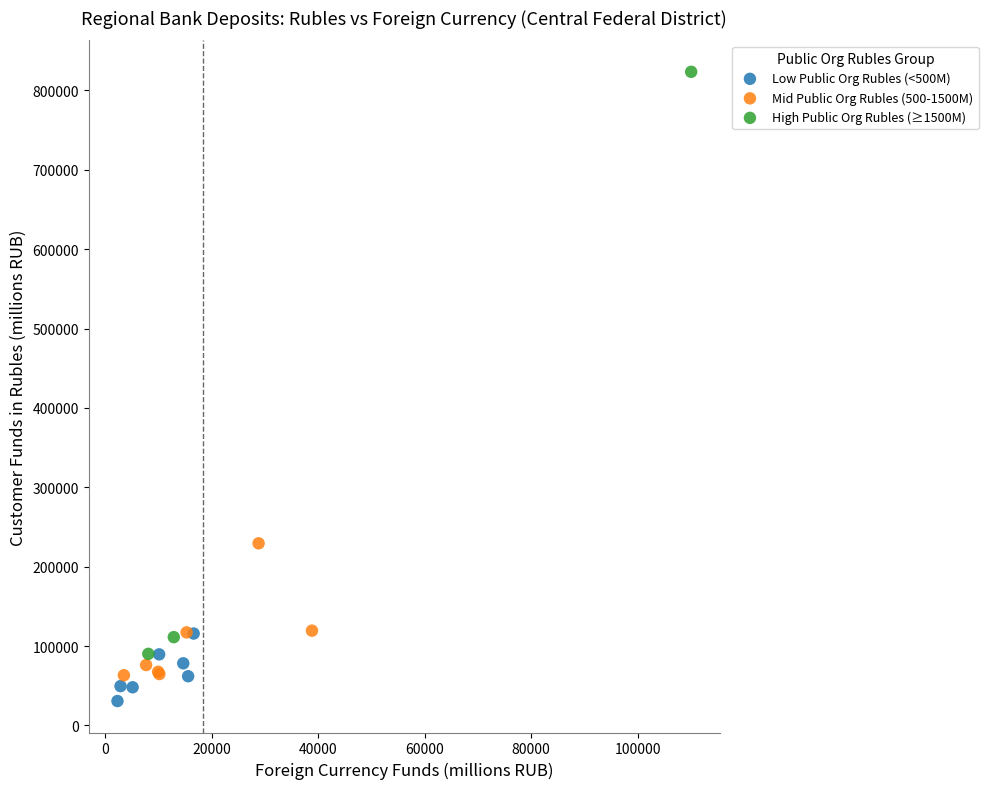

Which series contains the highest Y value?

High Public Org Rubles (≥1500M)